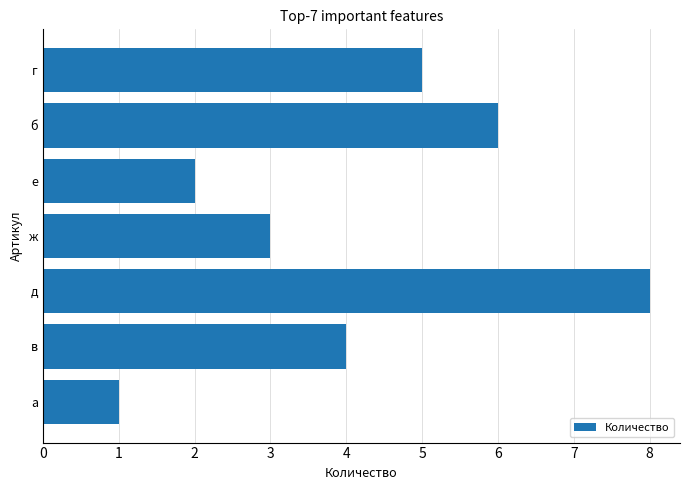

What is the average value?

4